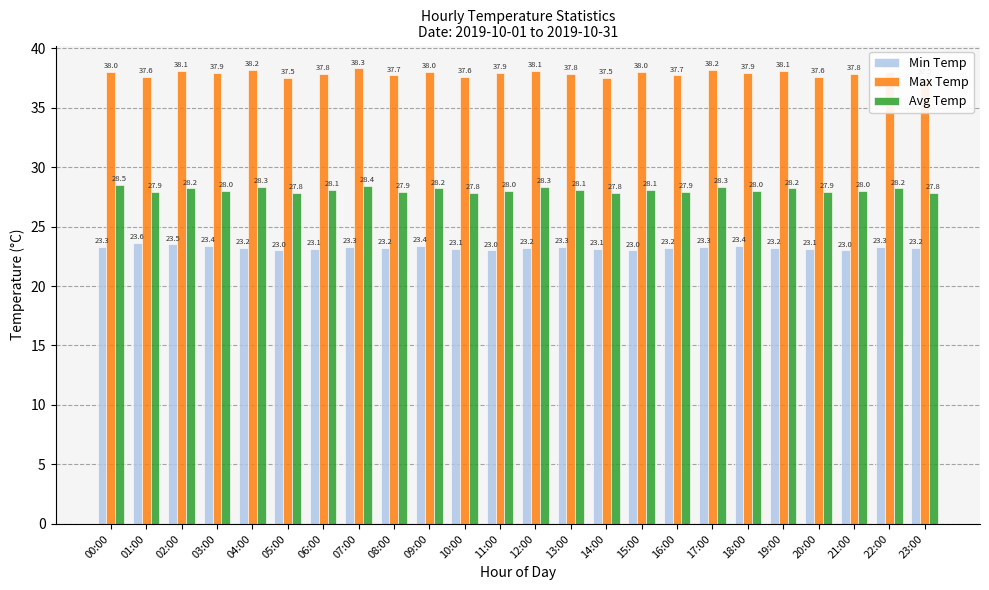

How many Avg Temp values are between 27 and 28?

12